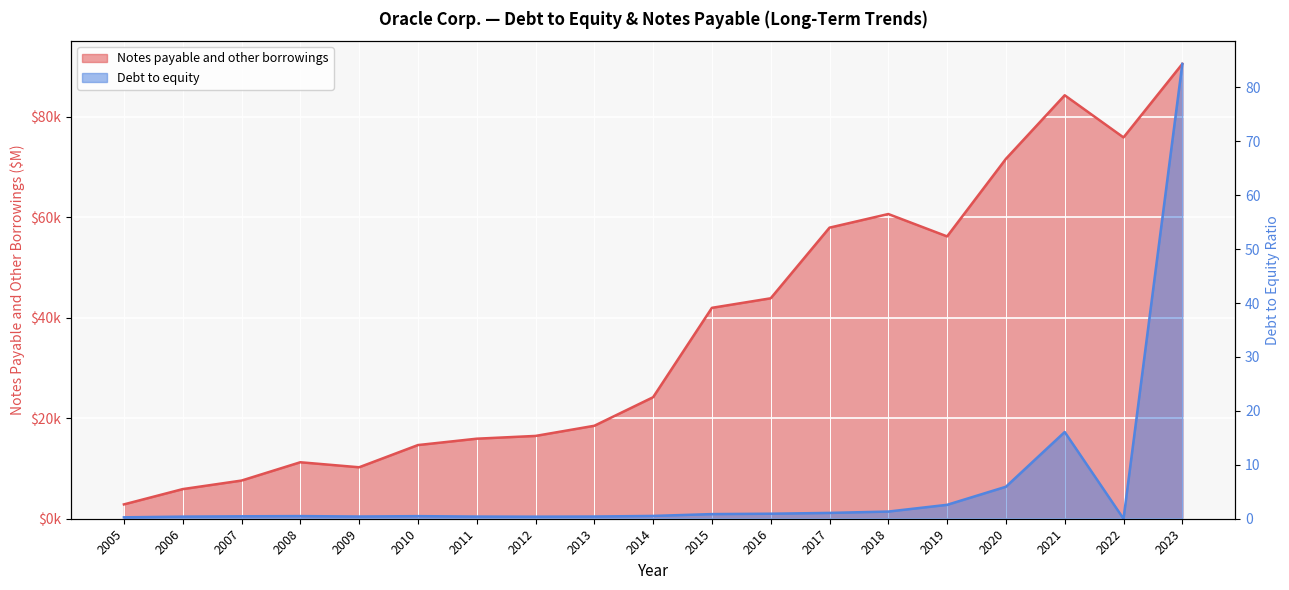

True or false: Debt to equity has a value of 0.3 at 2006.

False